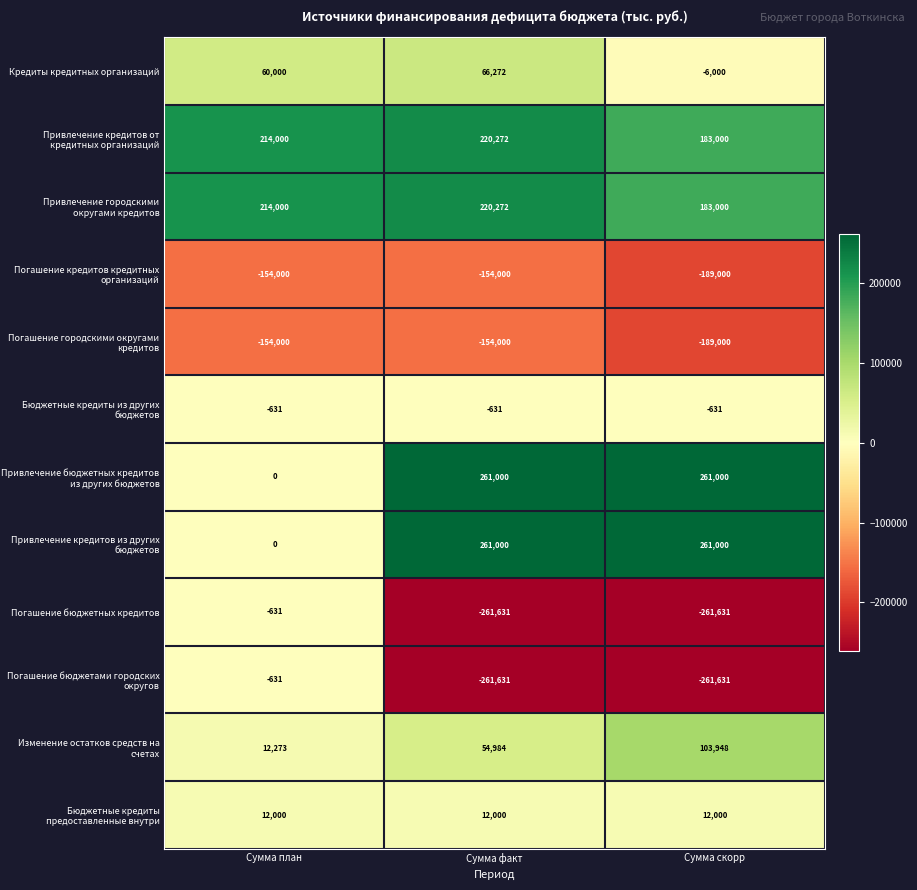

How many distinct data groups are displayed?

12